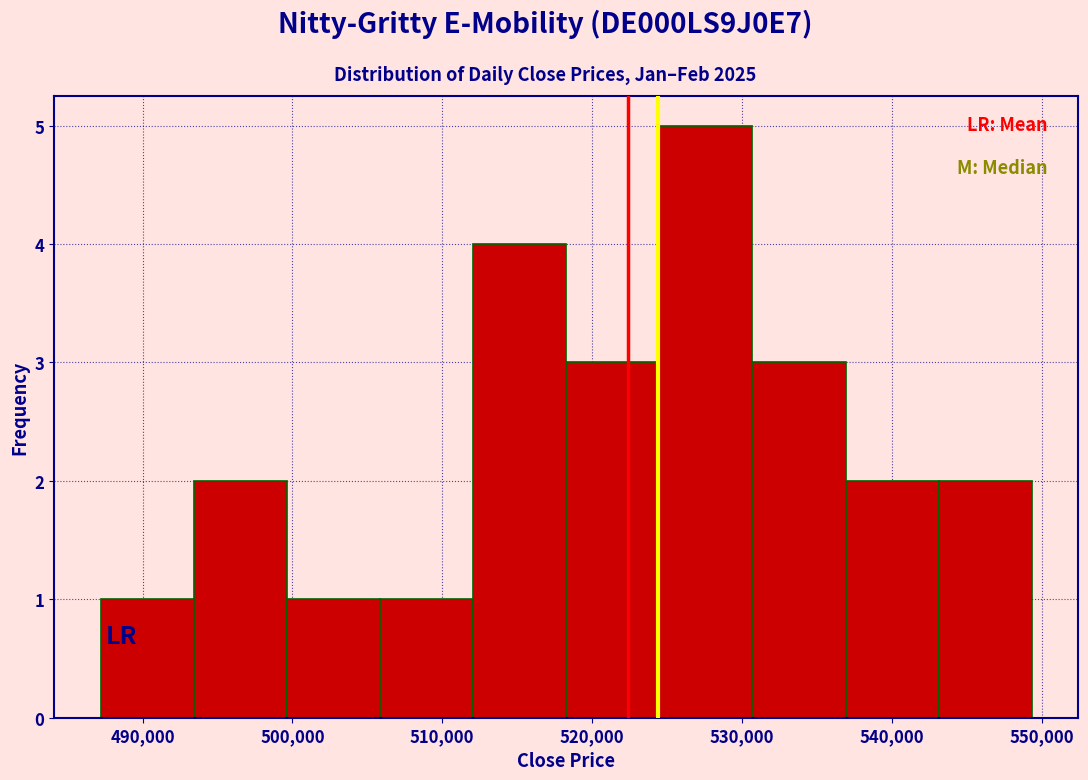

Which range on the x-axis has the tallest bar?

524000 to 531000